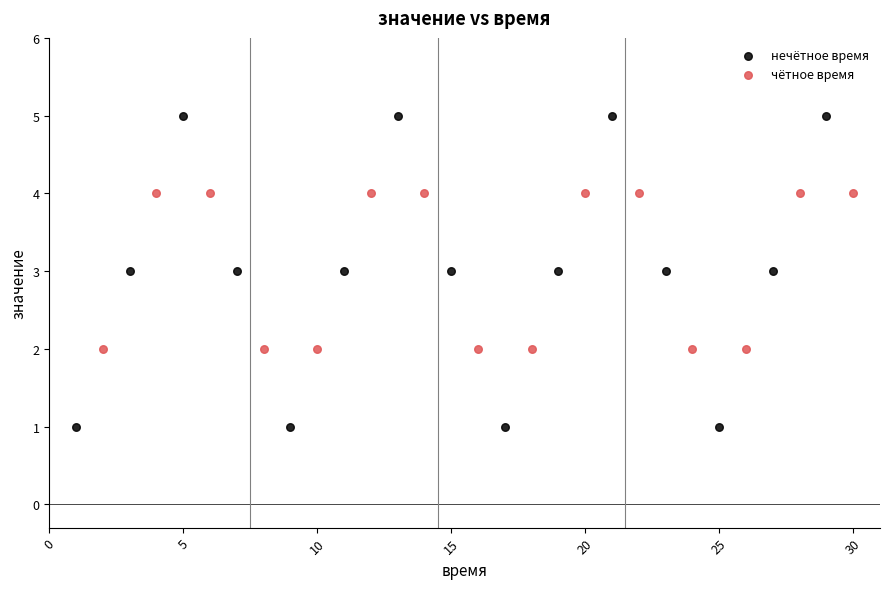

Which series contains the highest Y value?

нечётное время